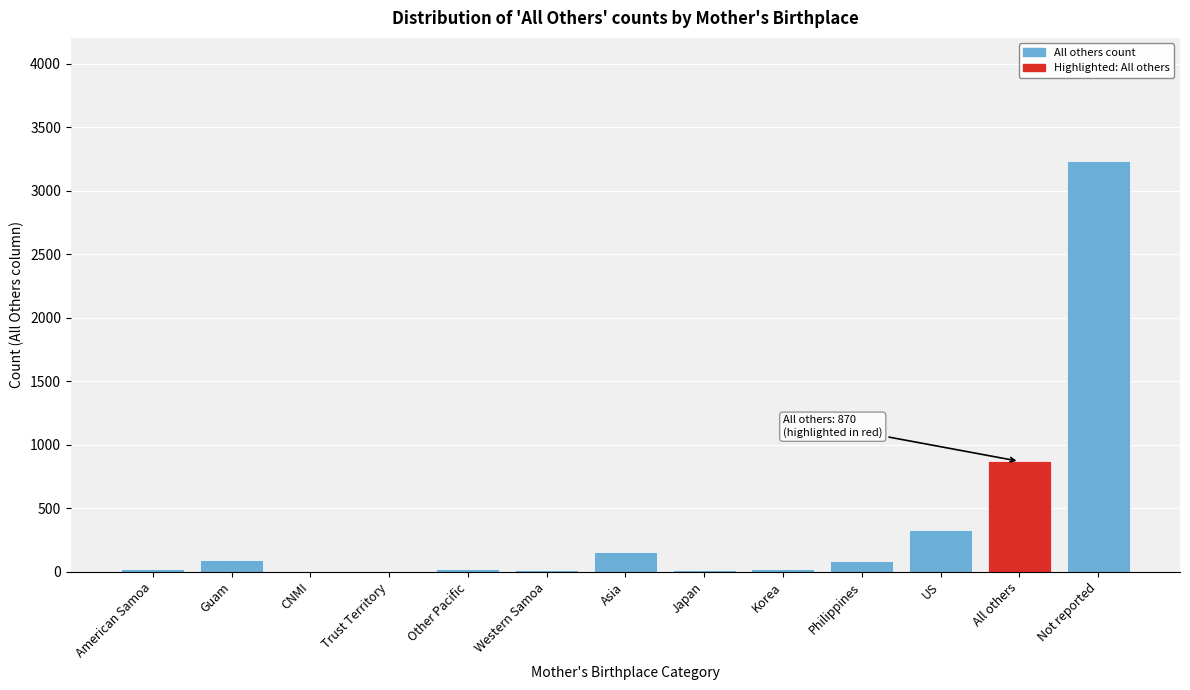

What is the sum of all values?

4888